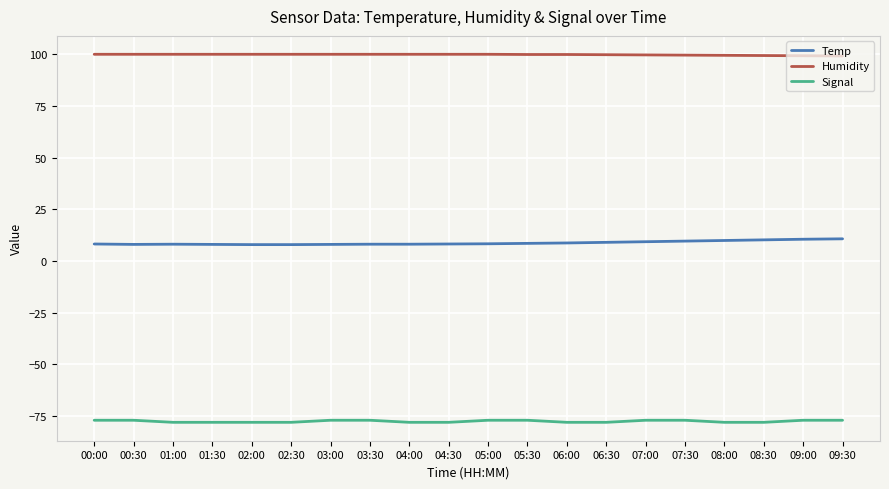

The Temp series shows 8.1 at 03:30. True or false?

True